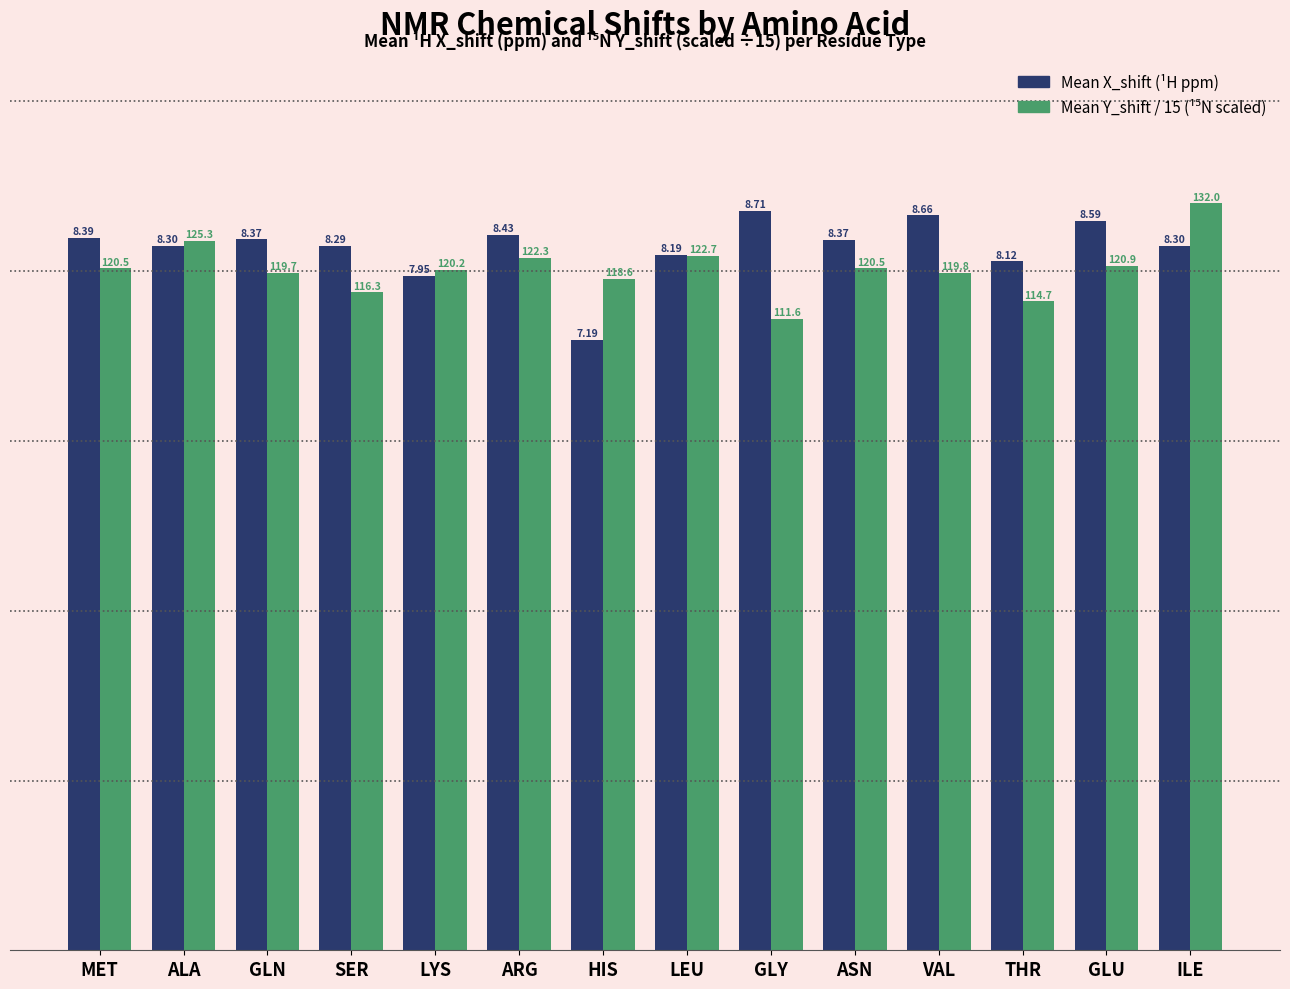

What is the difference between the highest and lowest values at THR?

0.5